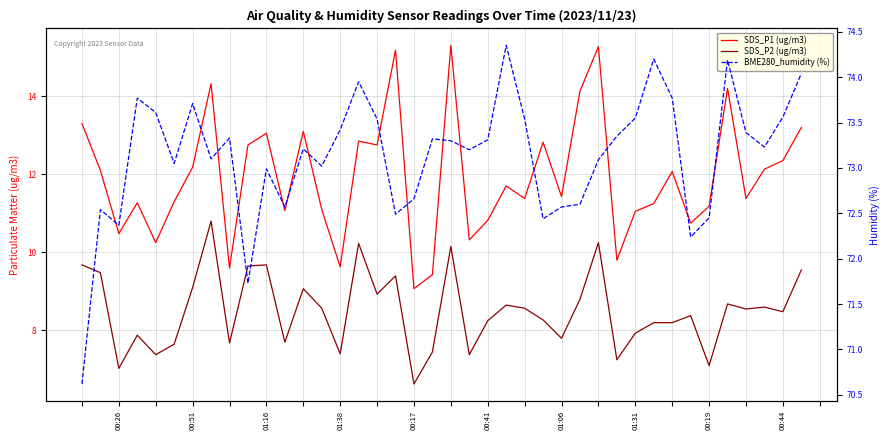

What are all the series names shown in the legend?

SDS_P1 (ug/m3), SDS_P2 (ug/m3), BME280_humidity (%)